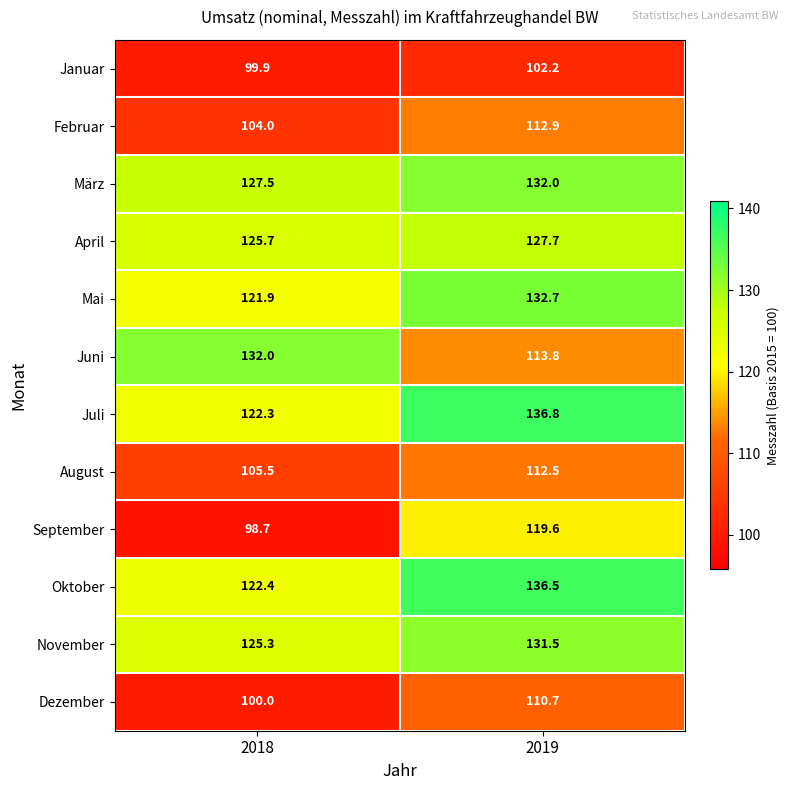

How many data points does each series have?

2